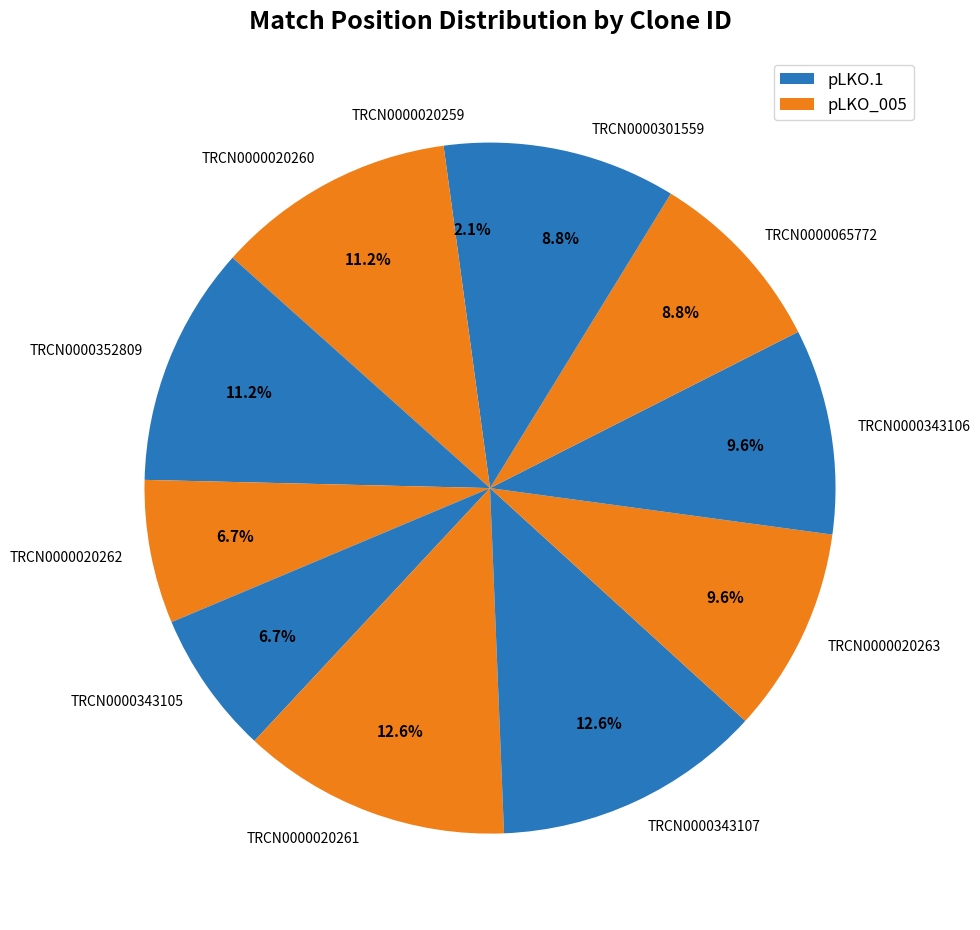

What is the total percentage of TRCN0000301559 and TRCN0000020263?

18.4%